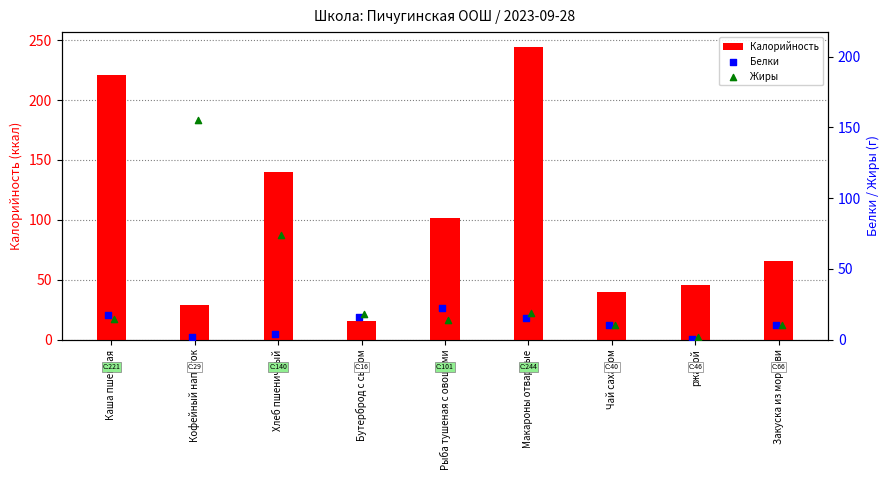

List the labels in order of Калорийность value, largest first.

Макароны отварные, Каша пшенная, Хлеб пшеничный, Рыба тушеная с овощами, Закуска из моркови, ржаной, Чай сахаром, Кофейный напиток, Бутерброд с сыром